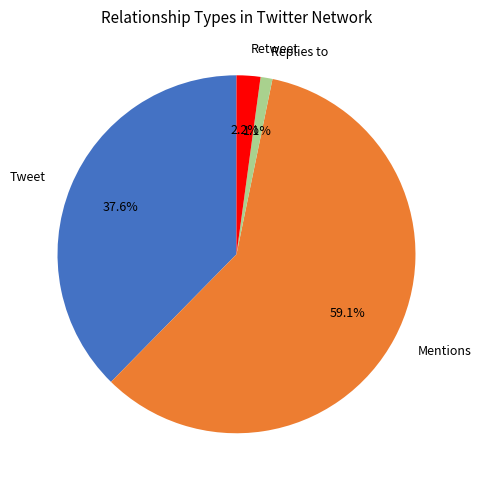

To the nearest percent, what is the average slice percentage?

25%